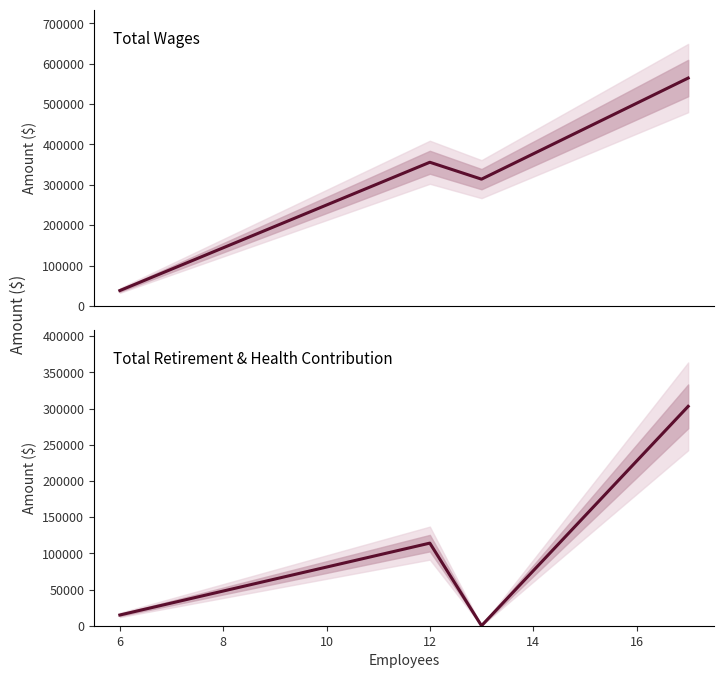

Reading right to left, list all the values displayed in this chart.

Total Wages: 564425	313958	355824	37935
Total Retirement & Health Contribution: 303070	0	114110	14812